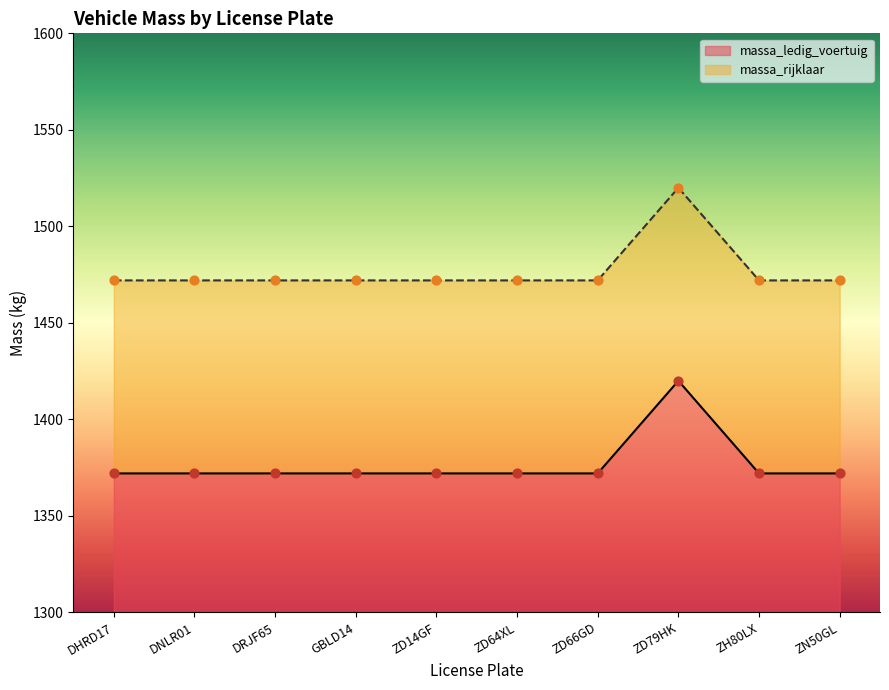

What are all the series names shown in the legend?

massa_ledig_voertuig, massa_rijklaar